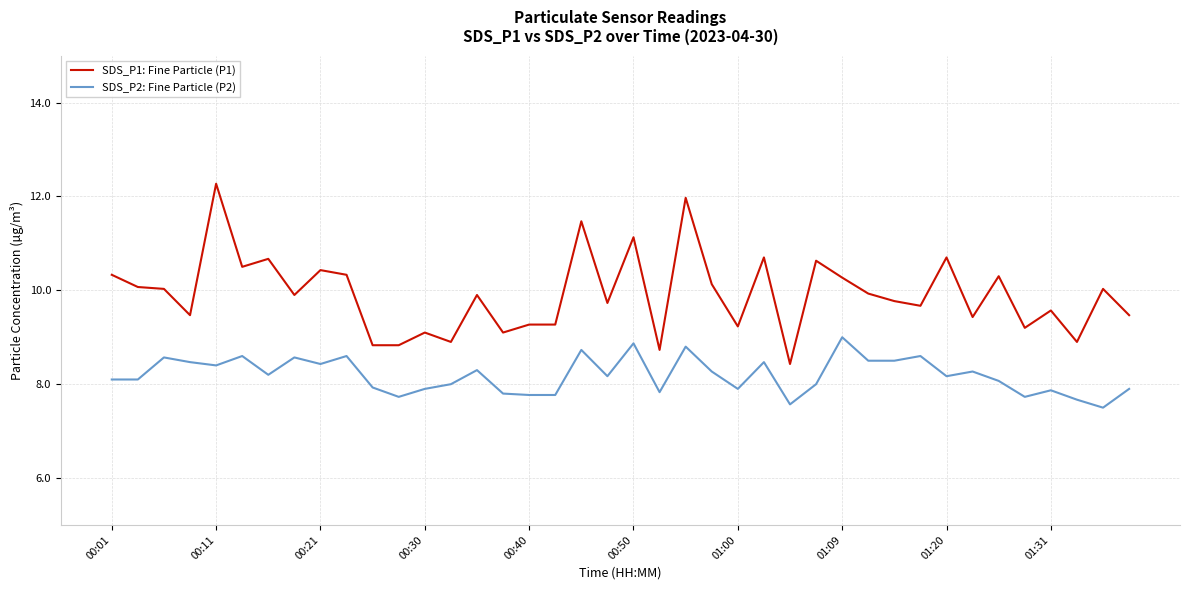

Which series has the largest range (max minus min)?

SDS_P1: Fine Particle (P1)